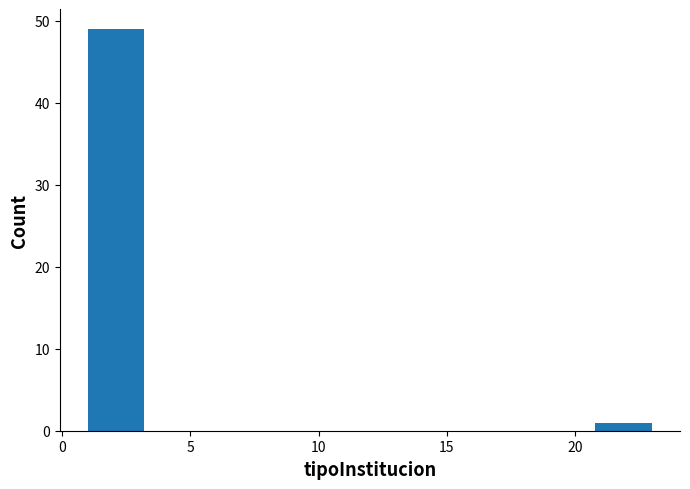

What is the height of the bar covering 1.0 to 3.2 on the x-axis? Neither the bar edges nor the heights are printed on the chart, so give them approximately, as read against the axes.

49